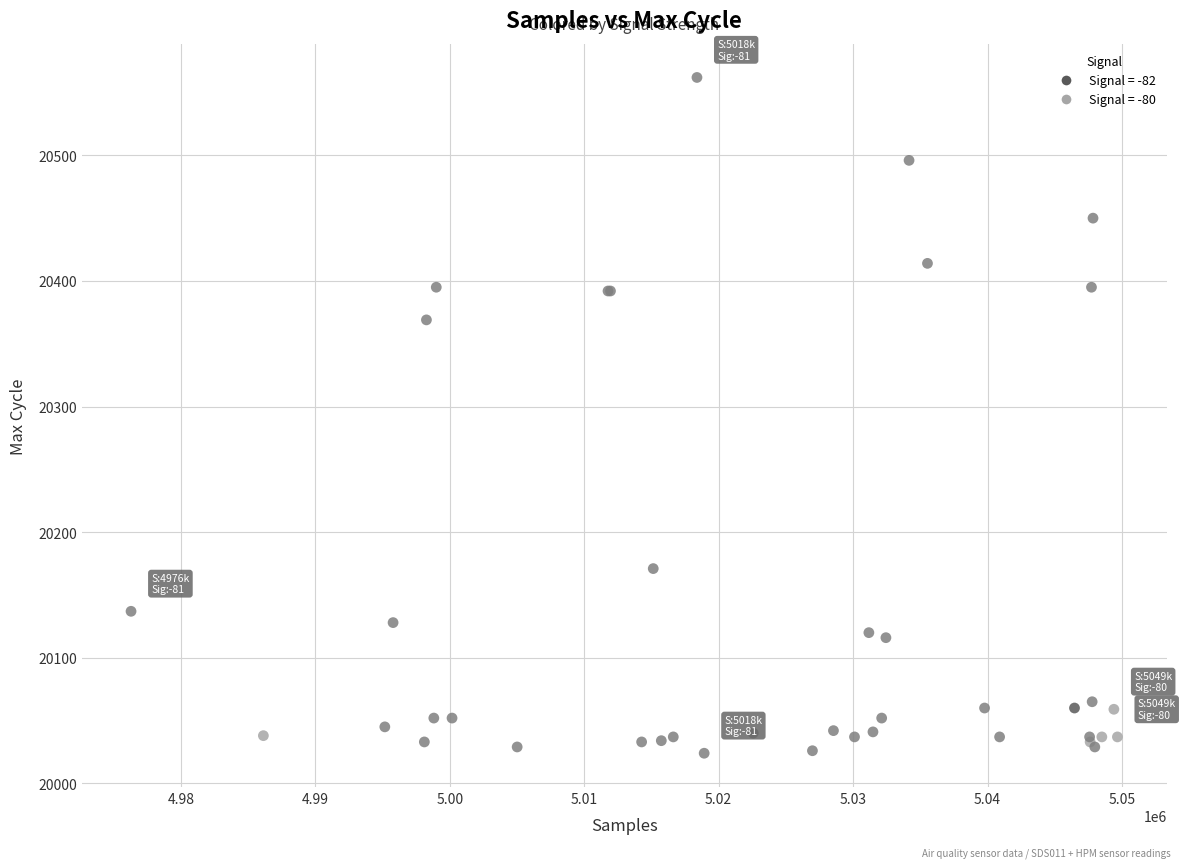

What Y value in the scatter plot is closest to 20293?

20369